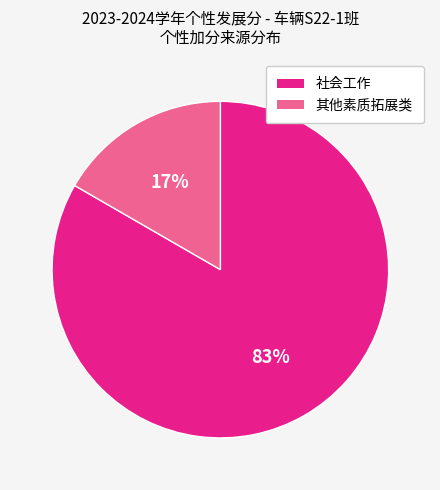

How many segments does this pie chart have?

2